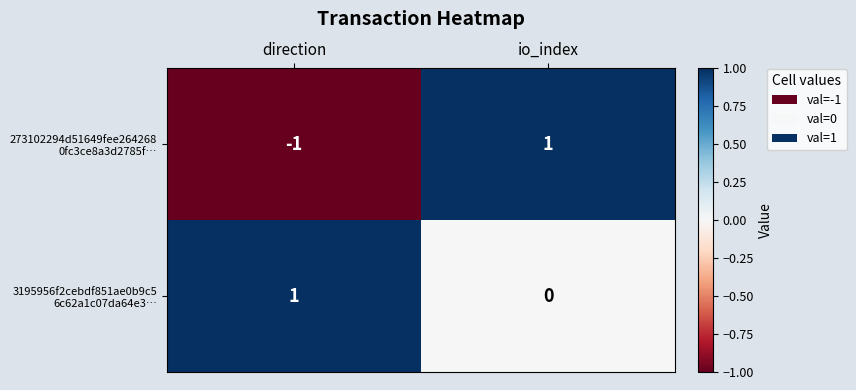

Which category has the lowest value across all series?

direction